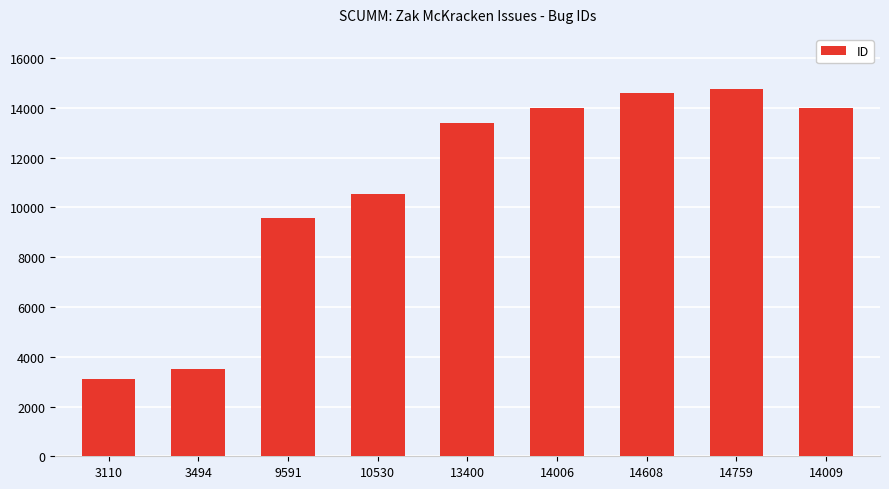

Which category has the lowest value across all series?

3110